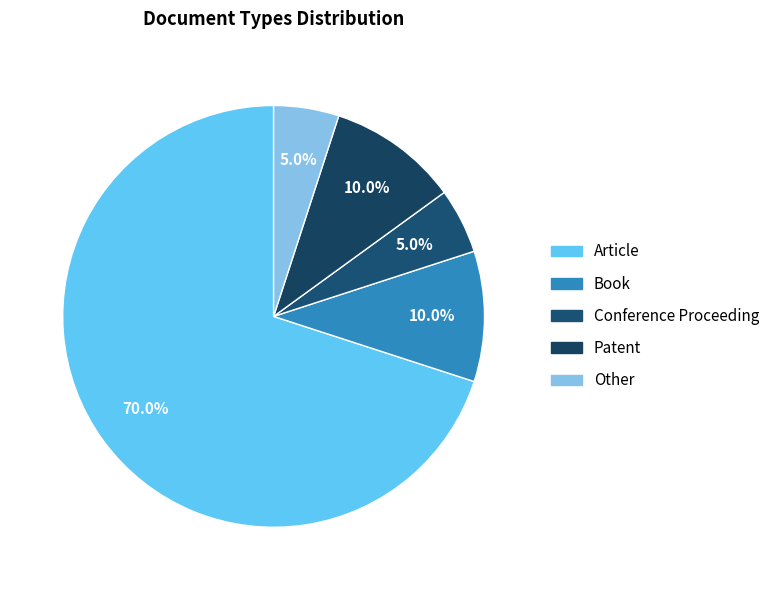

To the nearest percent, what is the average slice percentage?

20%